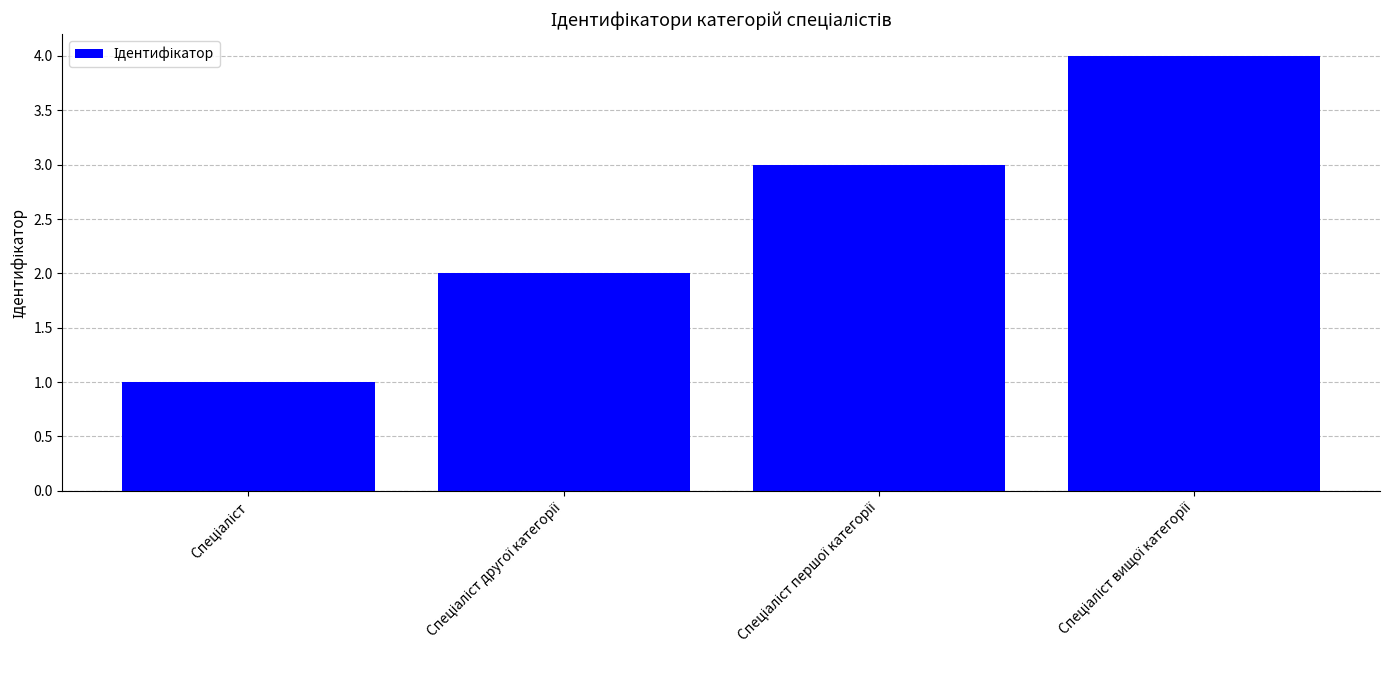

What is the sum of all values?

10